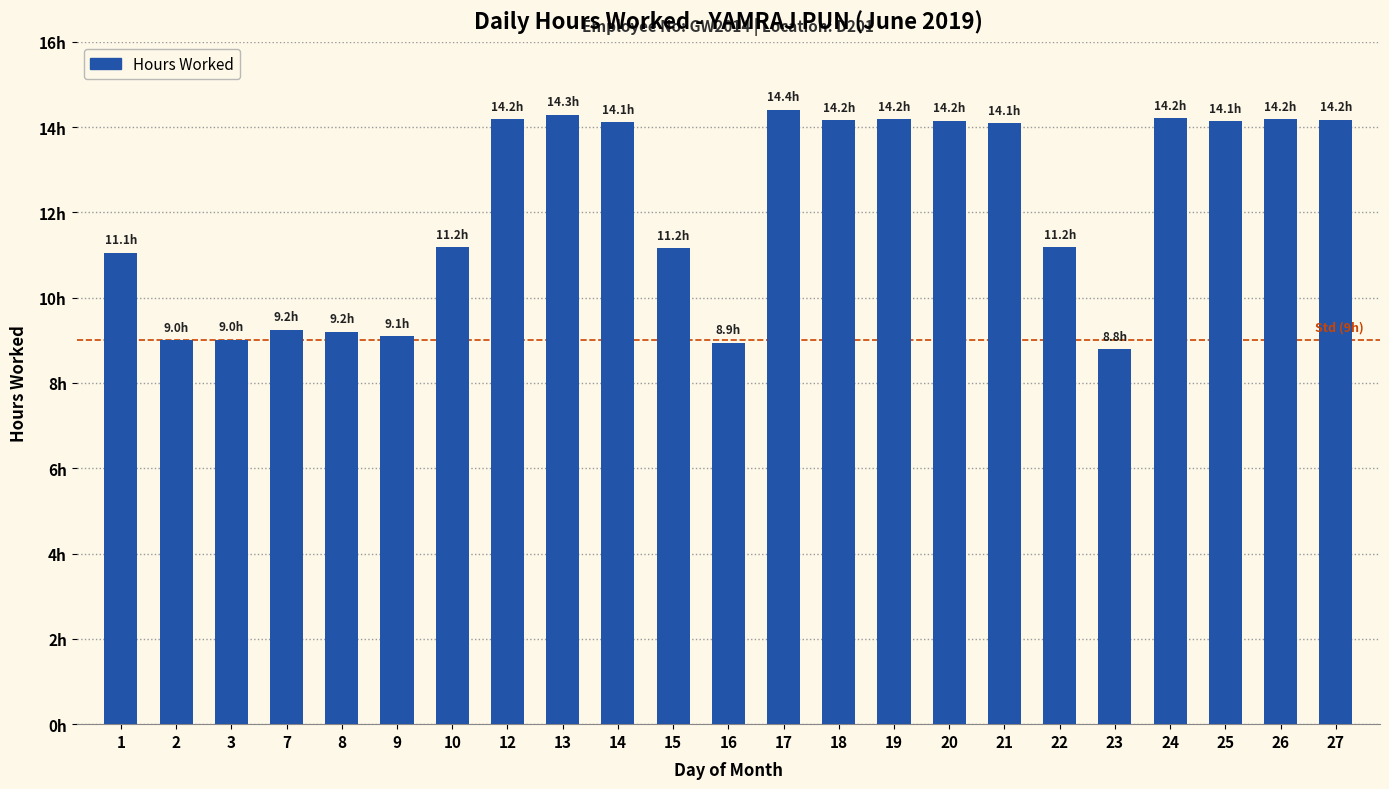

What is the value of the 4th bar from the left?

9.2